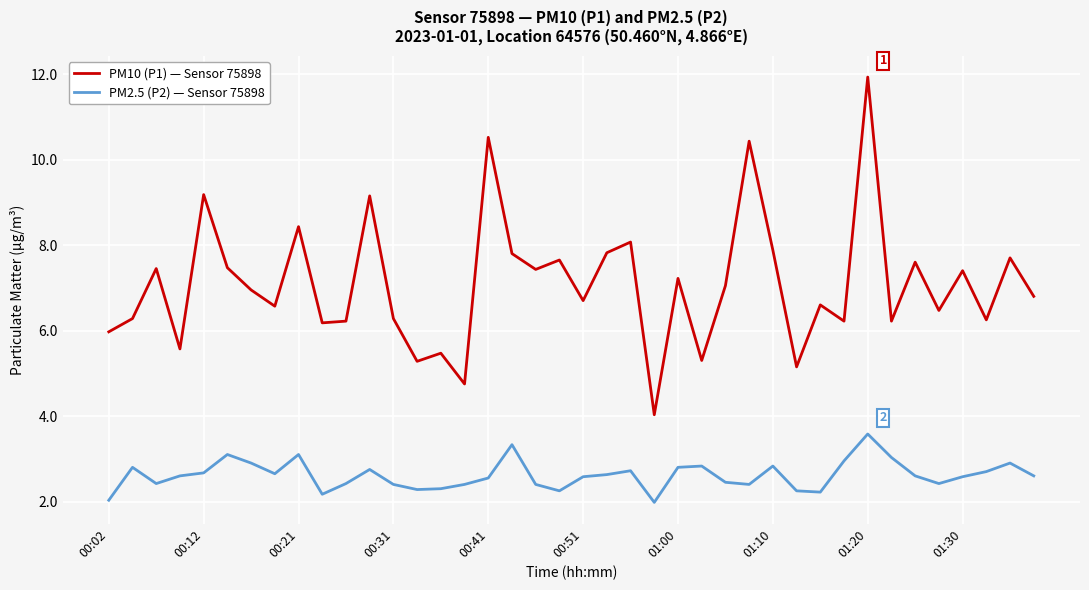

What are all the series names shown in the legend?

PM10 (P1) — Sensor 75898, PM2.5 (P2) — Sensor 75898